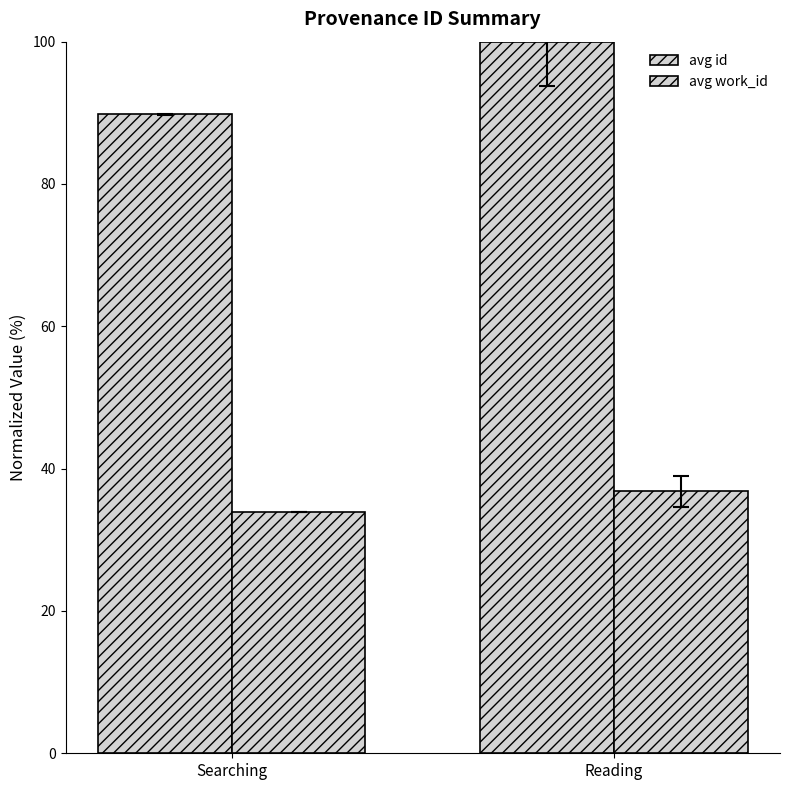

How many categories are shown in the chart?

2